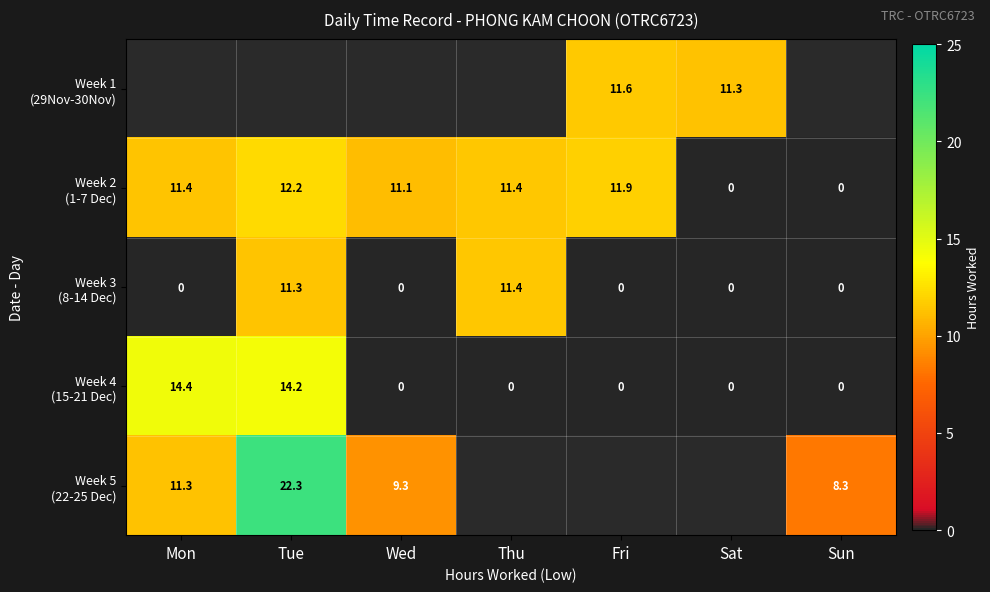

At which label is Week 3 (8-14 Dec) closest to 5?

Mon